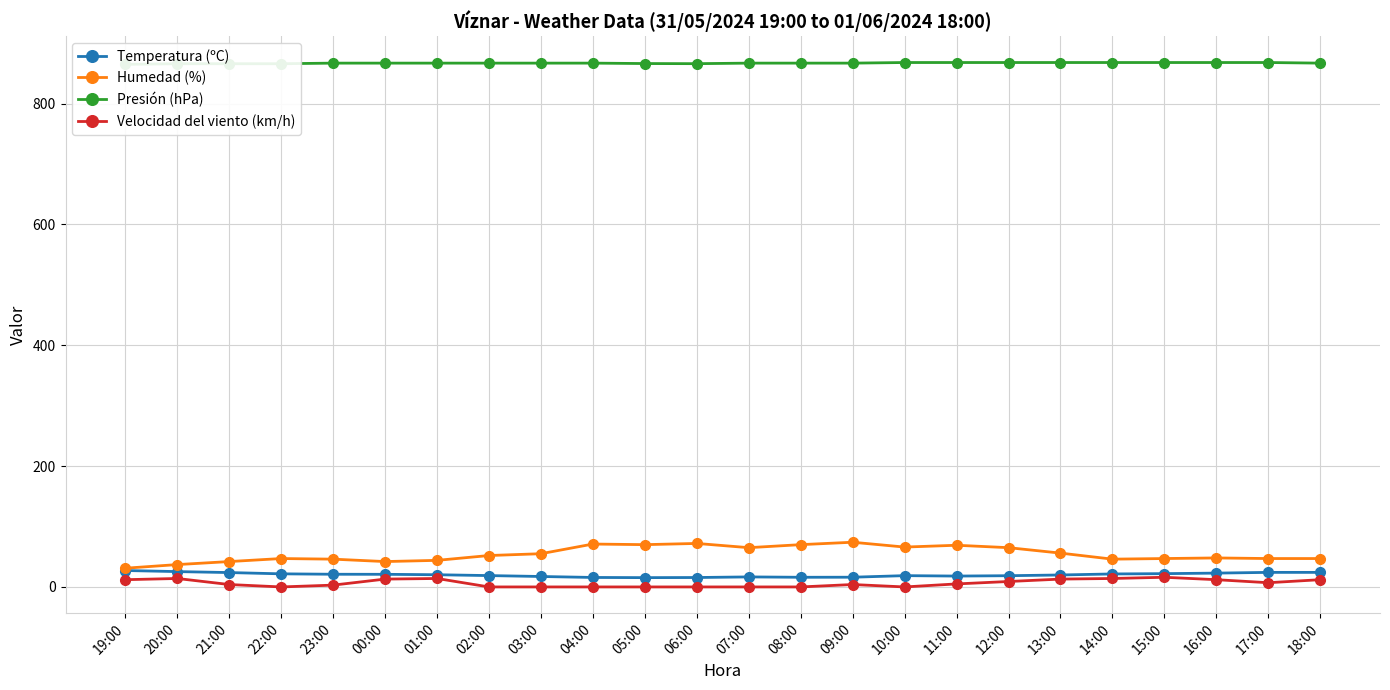

Does the chart have visible grid lines?

Yes